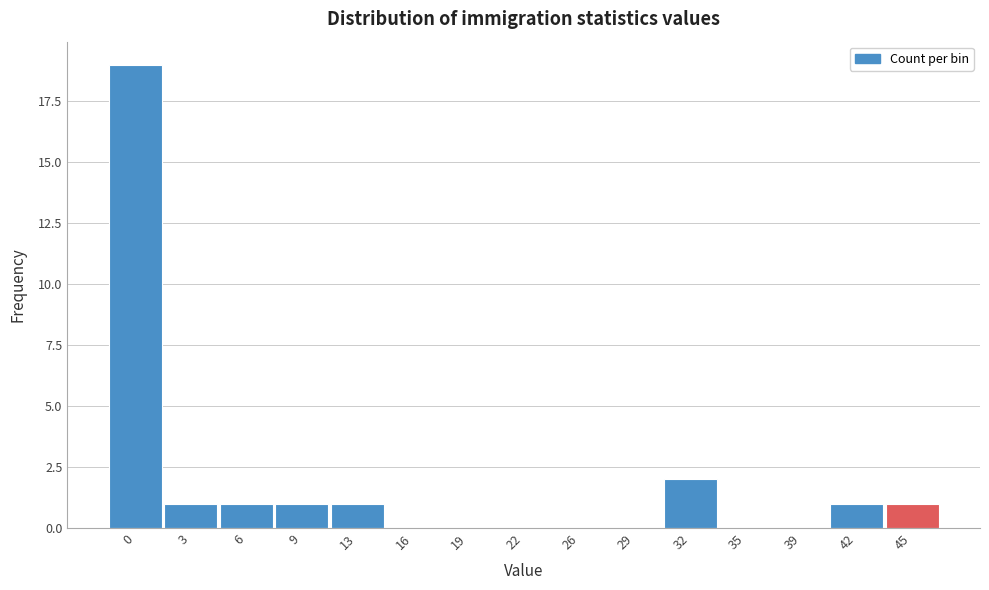

Reading left to right, list all the values displayed in this chart.

0=19	3=1	6=1	9=1	13=1	16=0	19=0	22=0	26=0	29=0	32=2	35=0	39=0	42=1	45=1